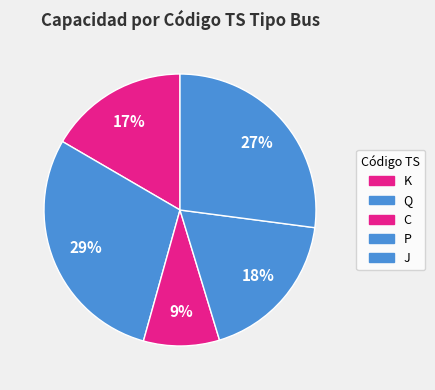

To the nearest percent, what is the average slice percentage?

20%